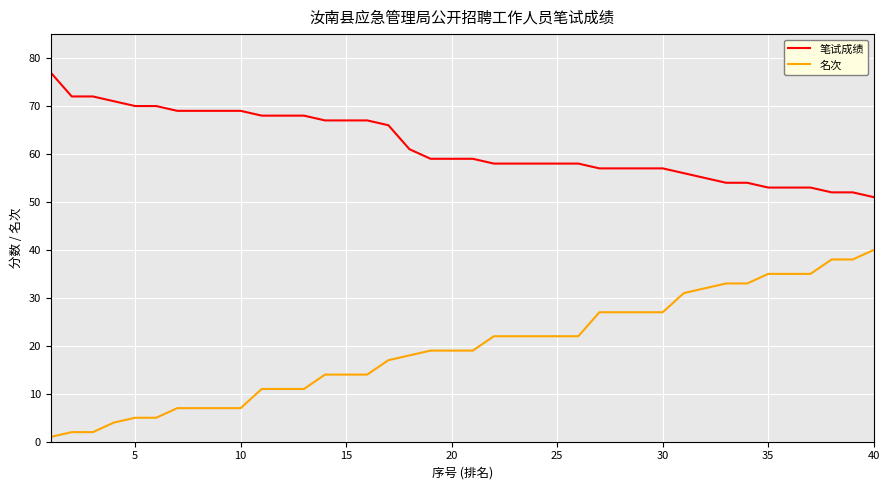

Which series has the largest range (max minus min)?

名次